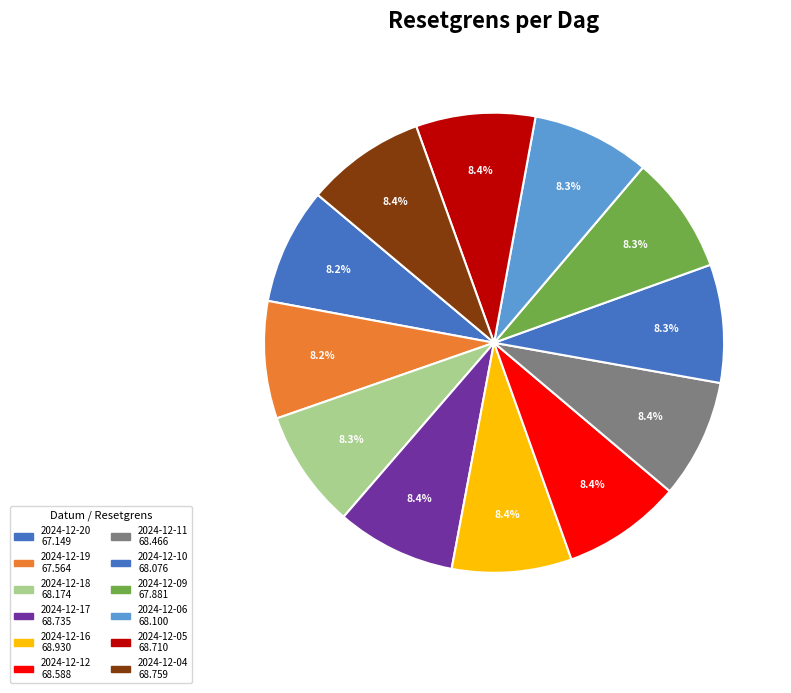

Rank the categories by value from lowest to highest.

2024-12-20, 2024-12-19, 2024-12-09, 2024-12-10, 2024-12-06, 2024-12-18, 2024-12-11, 2024-12-12, 2024-12-05, 2024-12-17, 2024-12-04, 2024-12-16